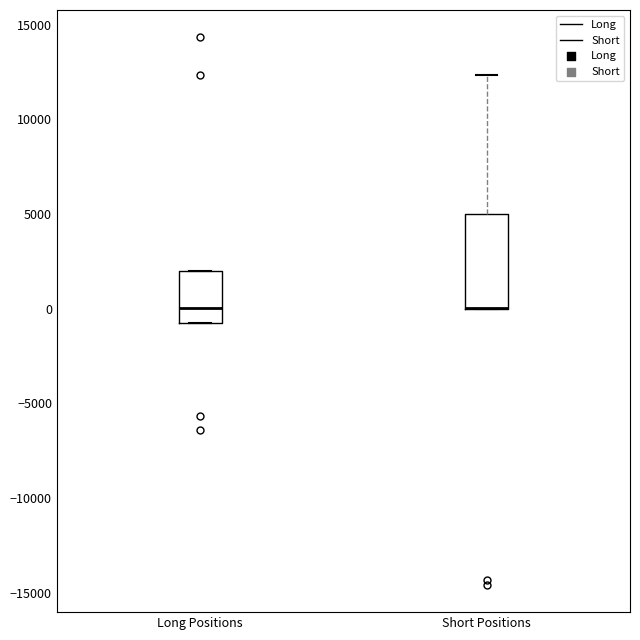

Where is the upper edge of the box for Short Positions on the y-axis? The values are not printed on the chart, so give them approximately, as read against the axis.

5000